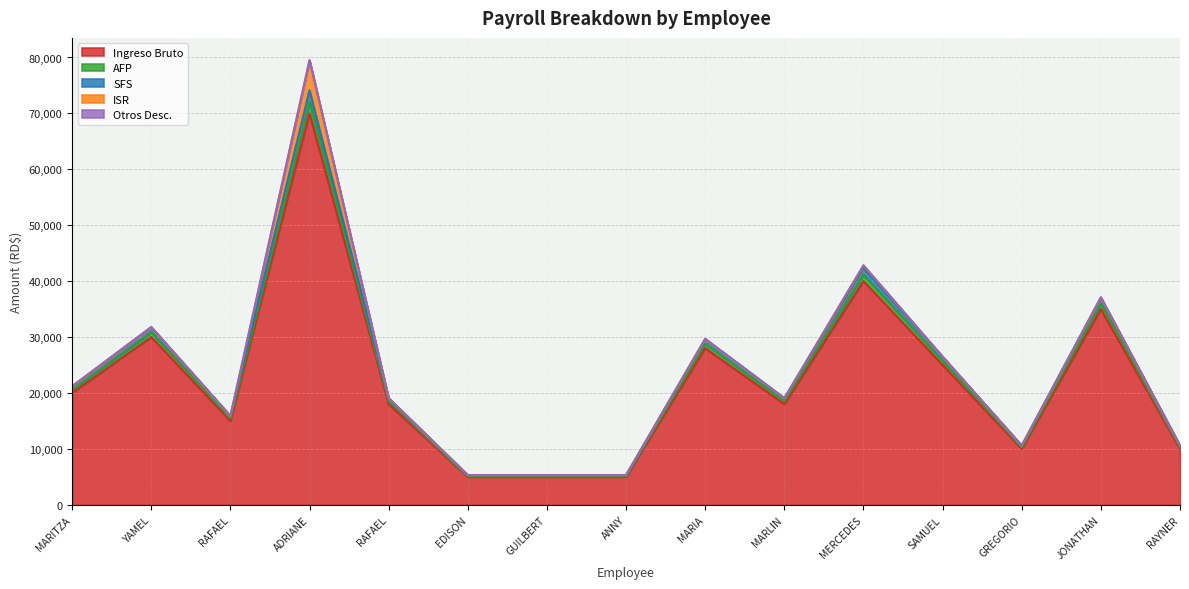

True or false: AFP has more than 2 points higher than both neighbors.

True